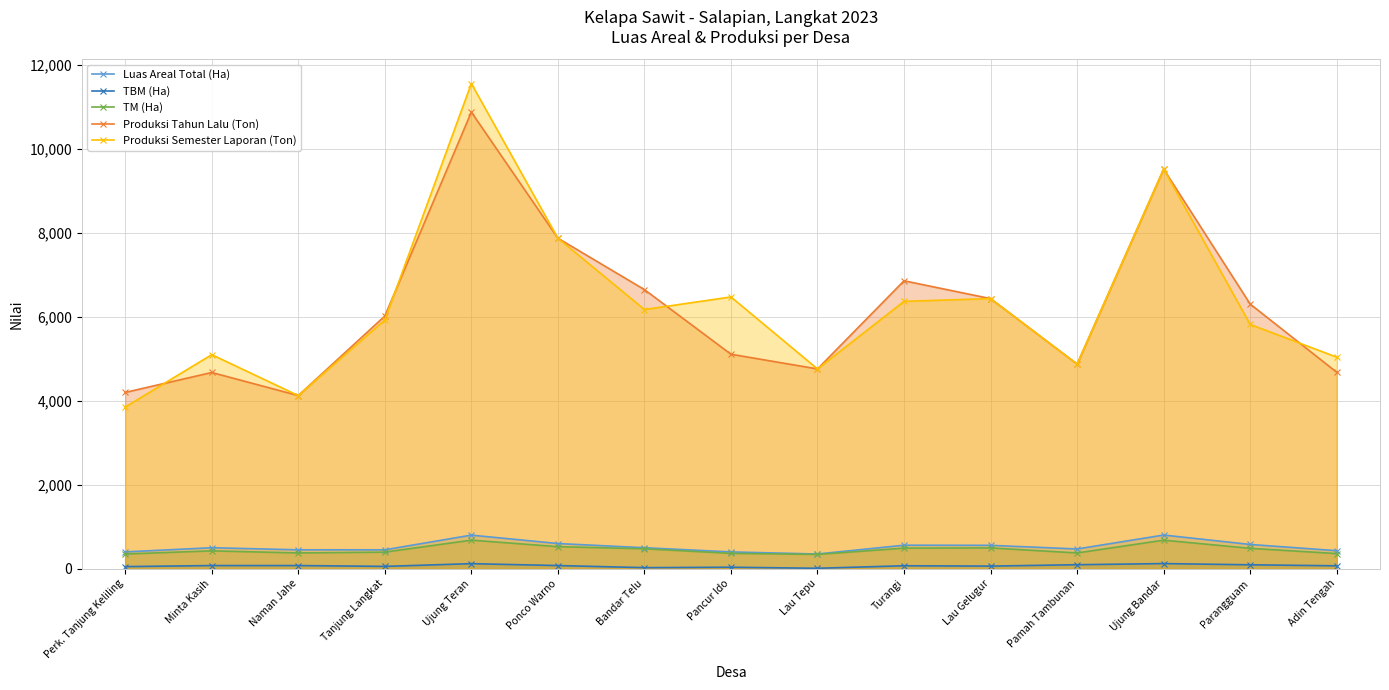

What is the maximum value for TBM (Ha)?

122